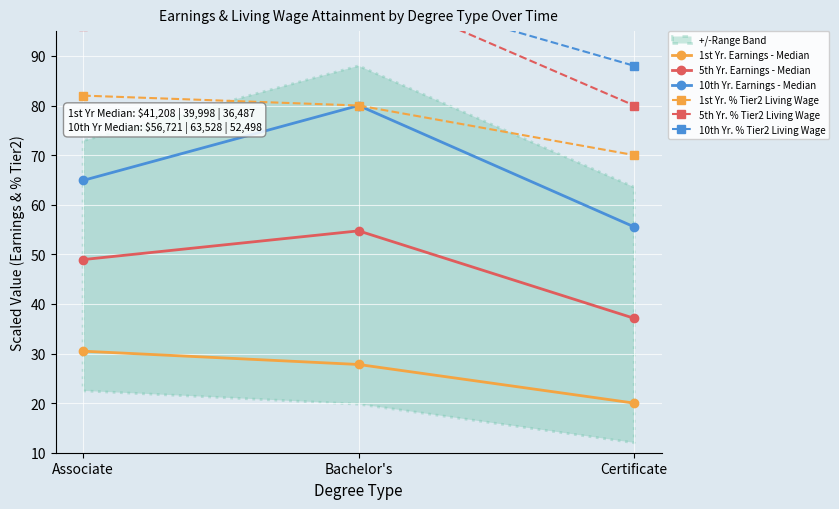

What is the difference between the maximum and second lowest values in the 10th Yr. Earnings - Median series?

15.1